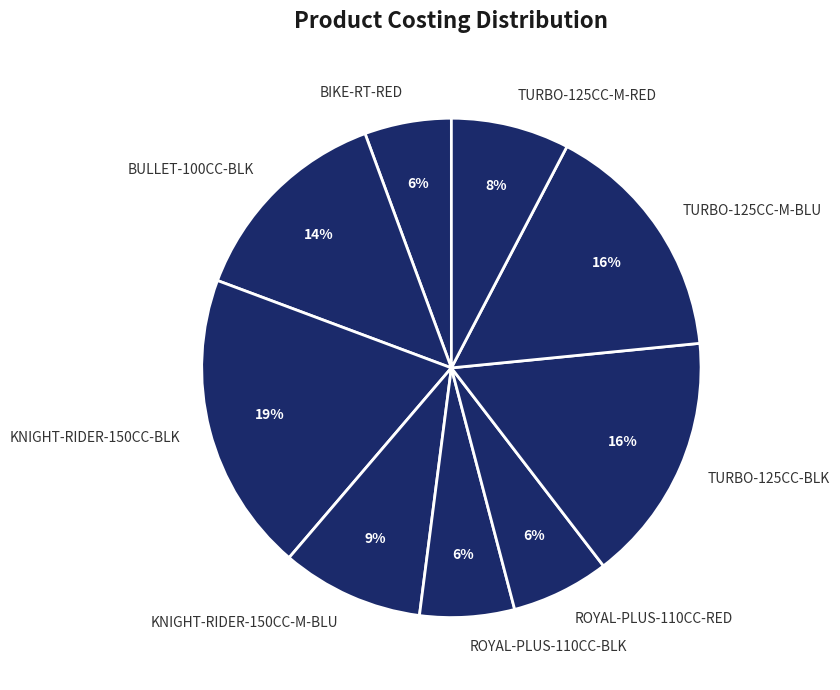

Does TURBO-125CC-BLK represent more than half of the total?

No